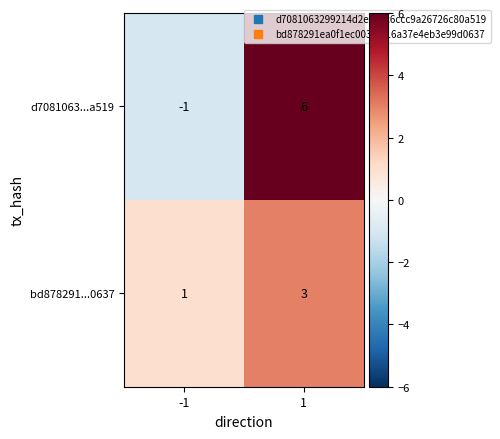

At how many categories does at least one series exceed 4?

1